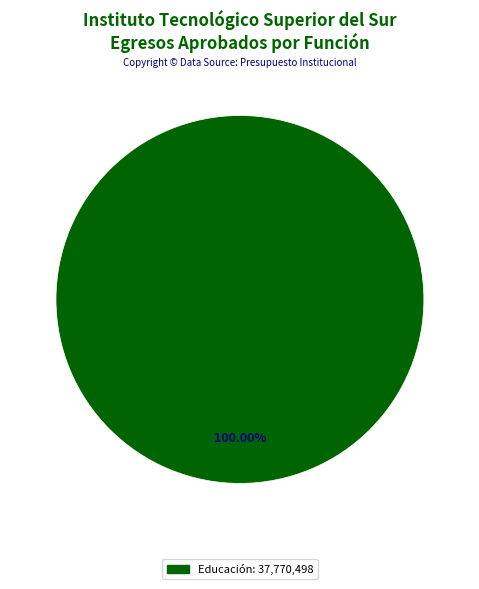

Is there a majority slice in this chart?

Yes